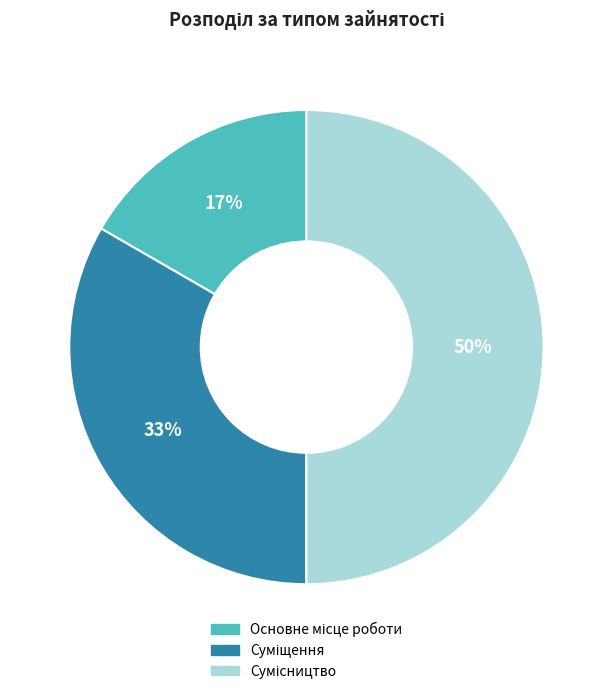

How many slices are in this pie chart?

3